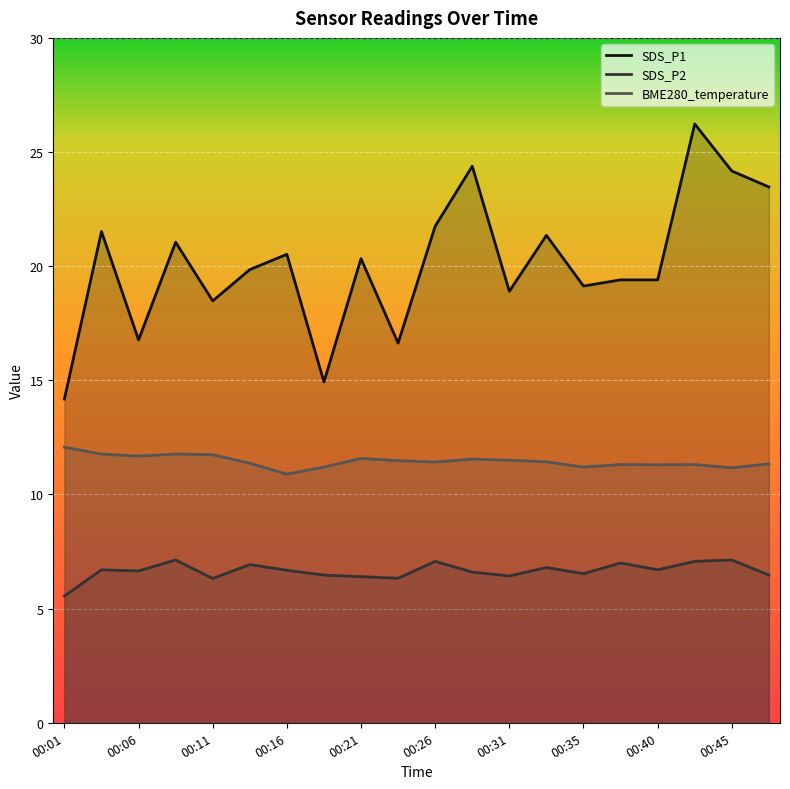

What is the sum of the SDS_P2 values at 00:31 and 00:01?

12.0